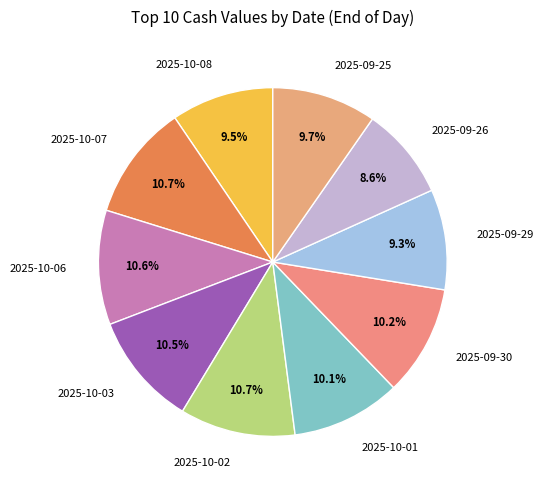

Does 2025-10-07 represent more than half of the total?

No